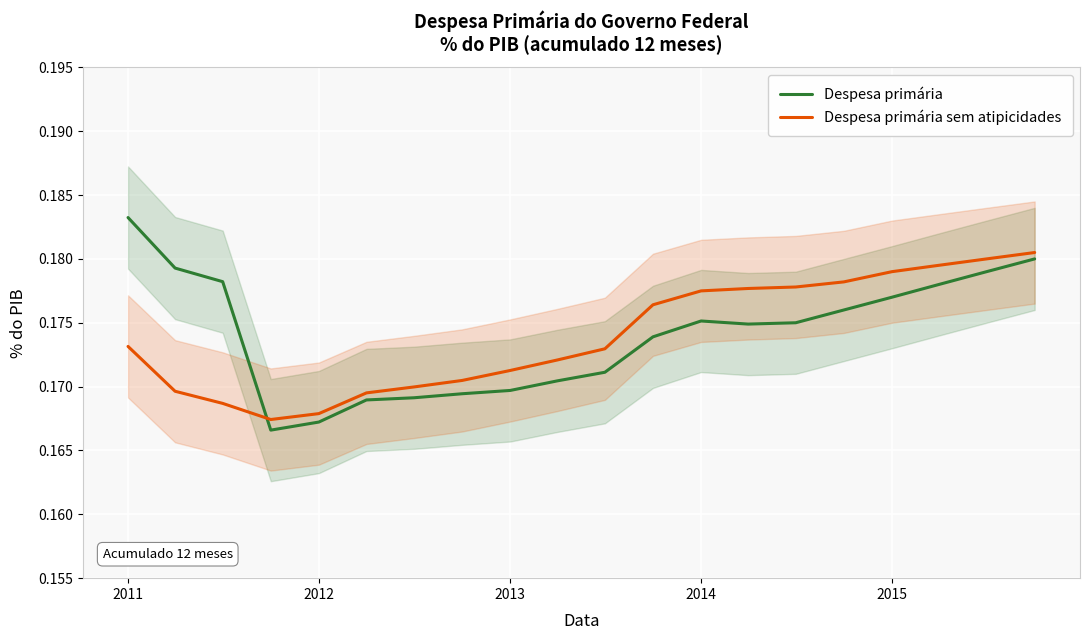

How many series are shown in this chart?

2